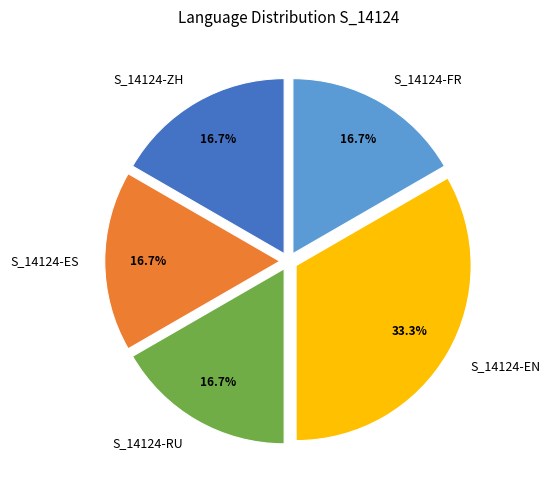

What portion of the pie excludes S_14124-RU?

83.3%